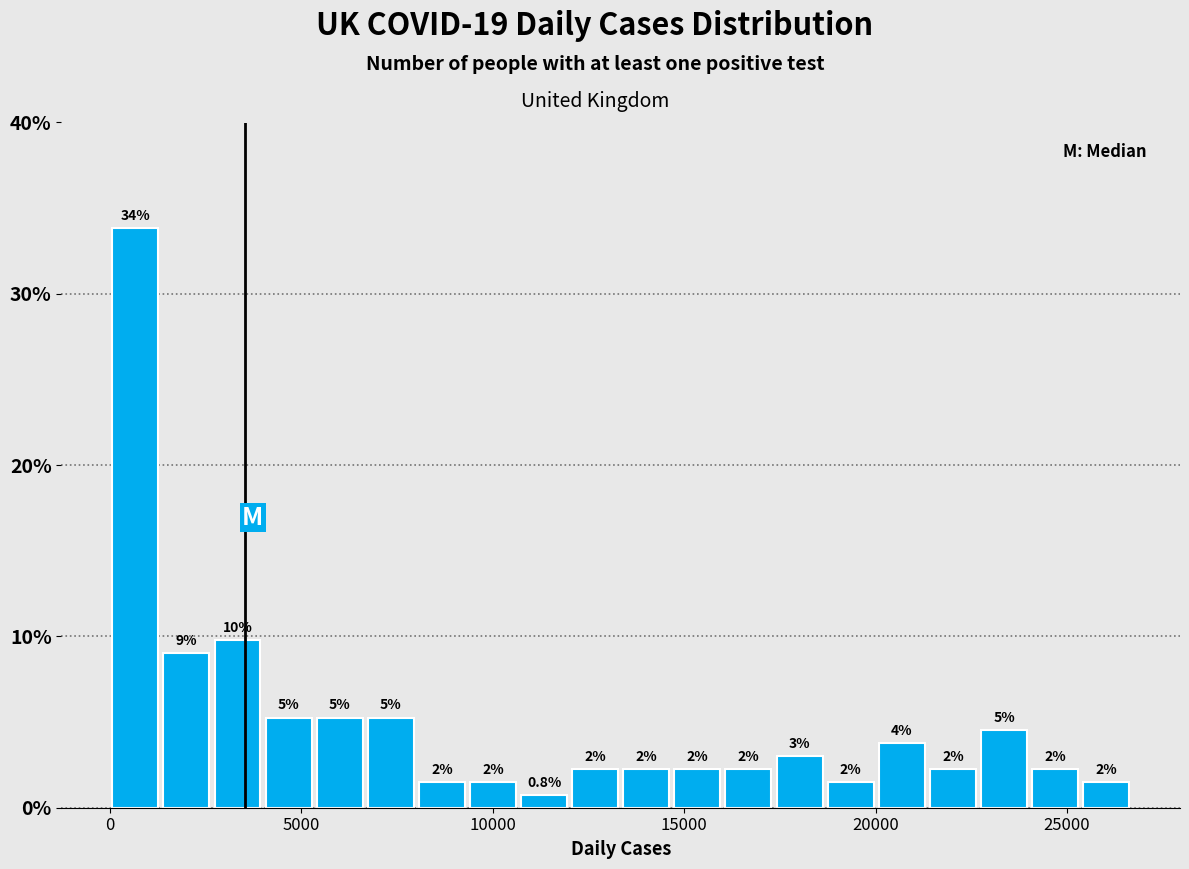

Around what value on the x-axis is the tallest bar? Give the approximate position of its centre, as read against the axis.

500